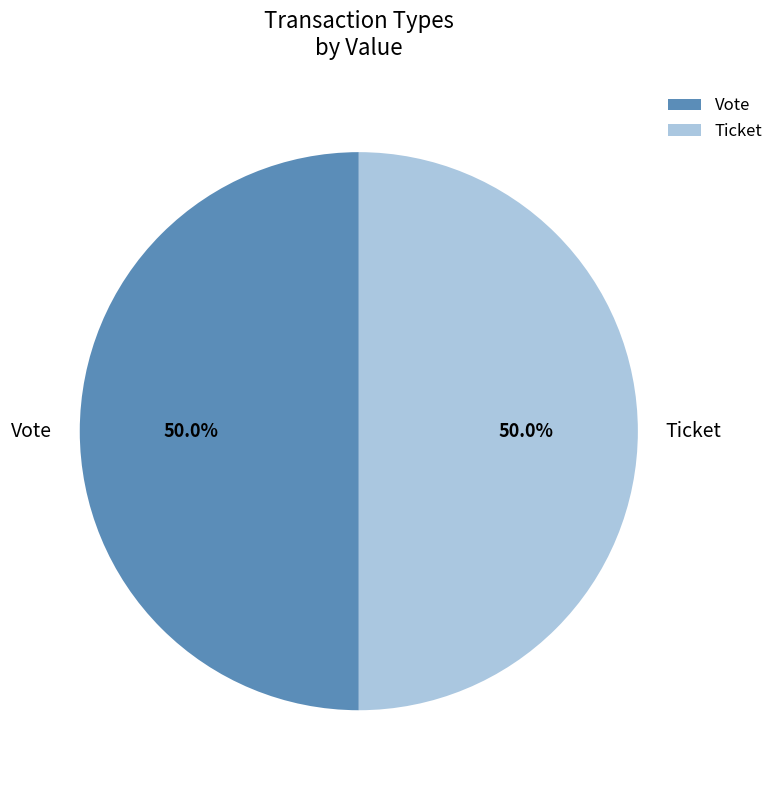

Combined, what portion of the pie is Vote and Ticket?

100.0%